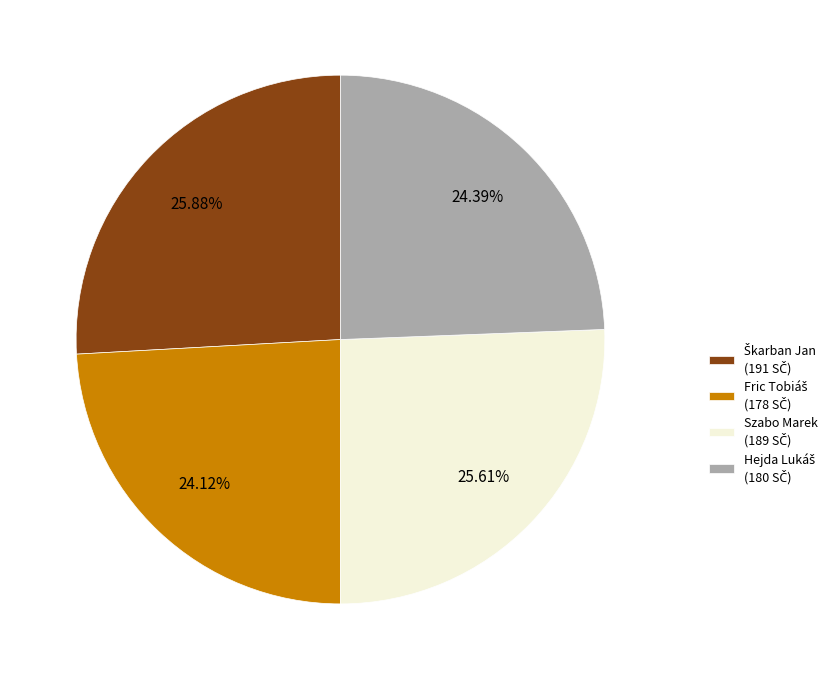

Is there any slice that represents more than half of the pie?

No